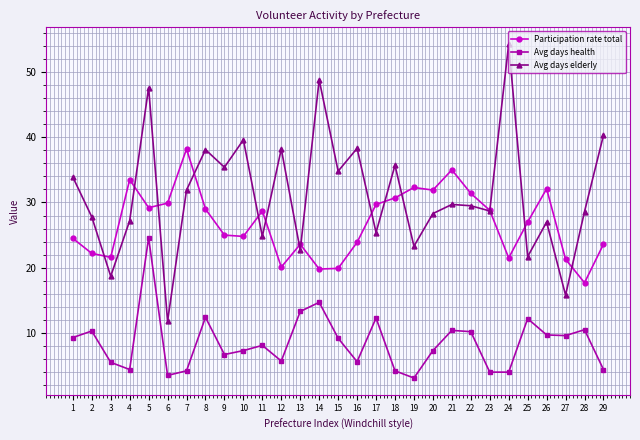

True or false: Participation rate total and Avg days health cross at least once.

False